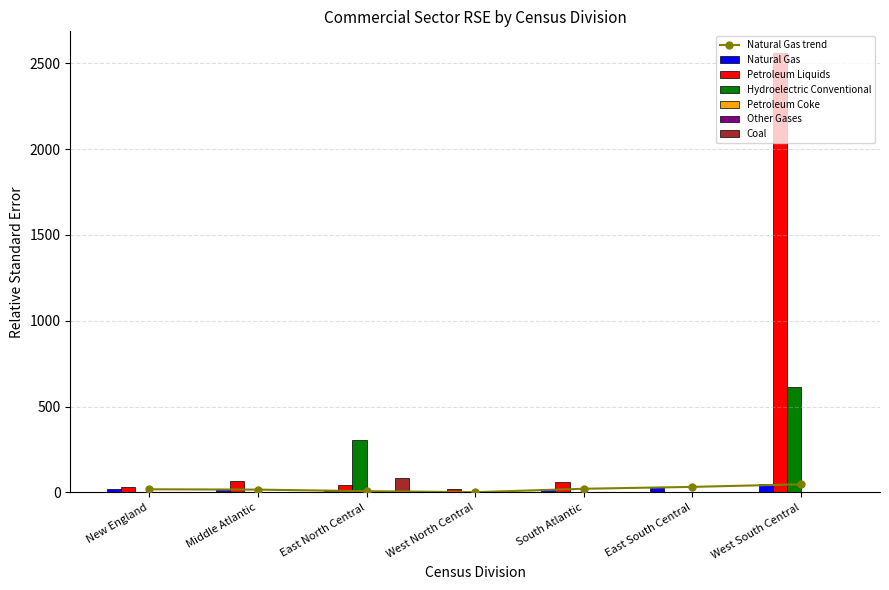

The Hydroelectric Conventional series shows 0 at South Atlantic. True or false?

True